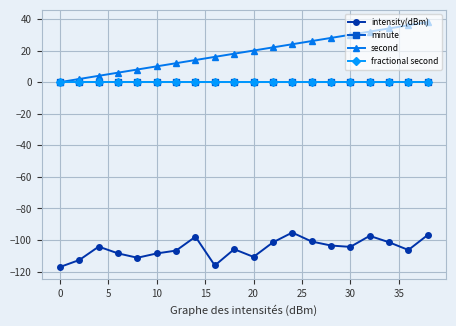

Is this an area chart (filled region under the line)?

No